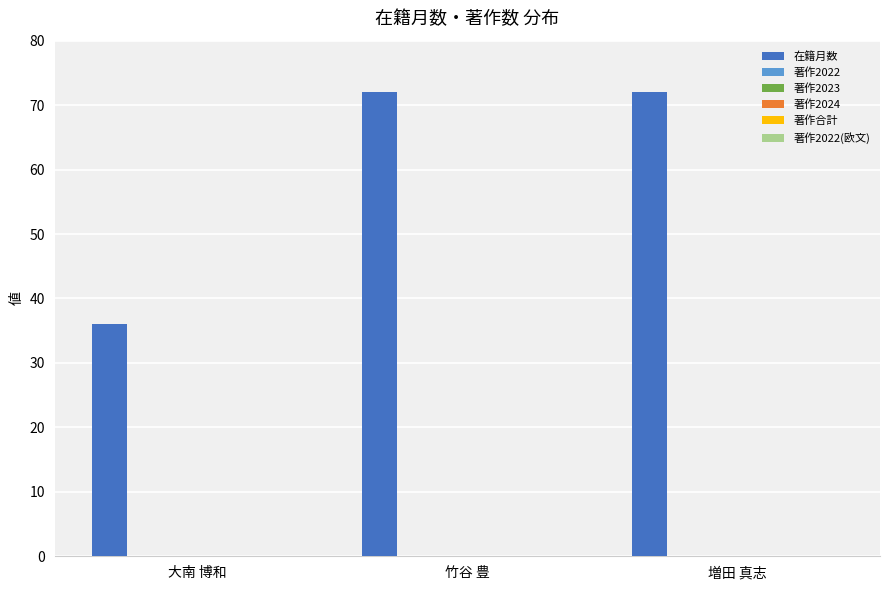

What is the minimum value shown in the chart?

36